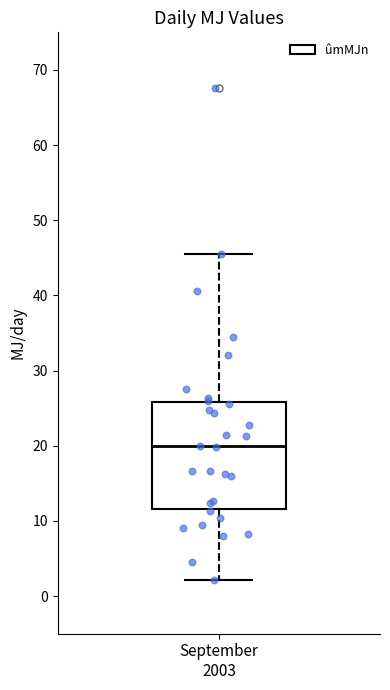

Where is the upper edge of the box for September 2003 on the y-axis? The values are not printed on the chart, so give them approximately, as read against the axis.

26